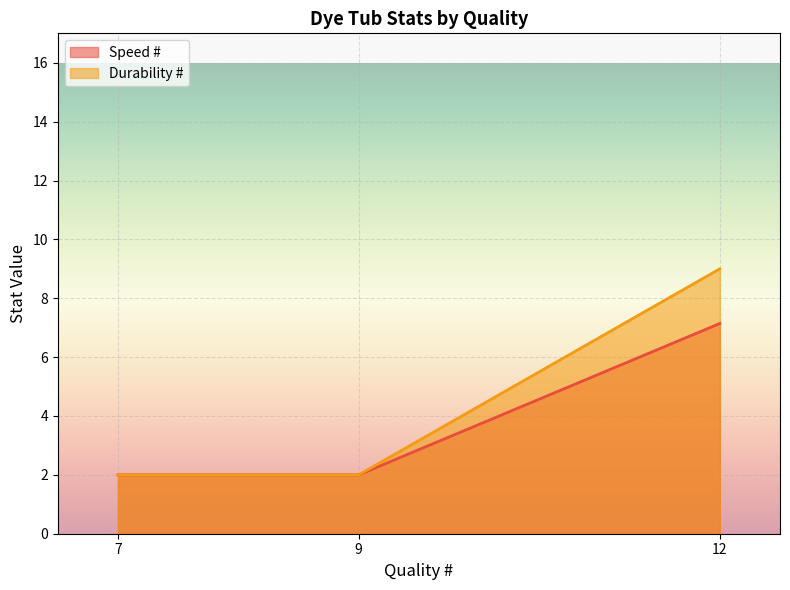

What is the approximate value of Speed # at 12?

7.1